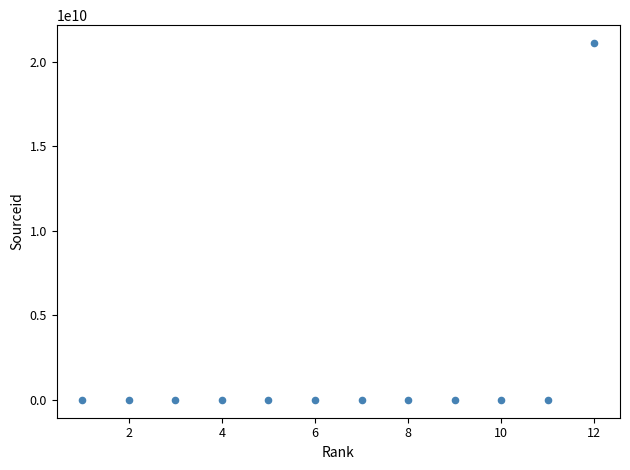

What is the average X value?

6